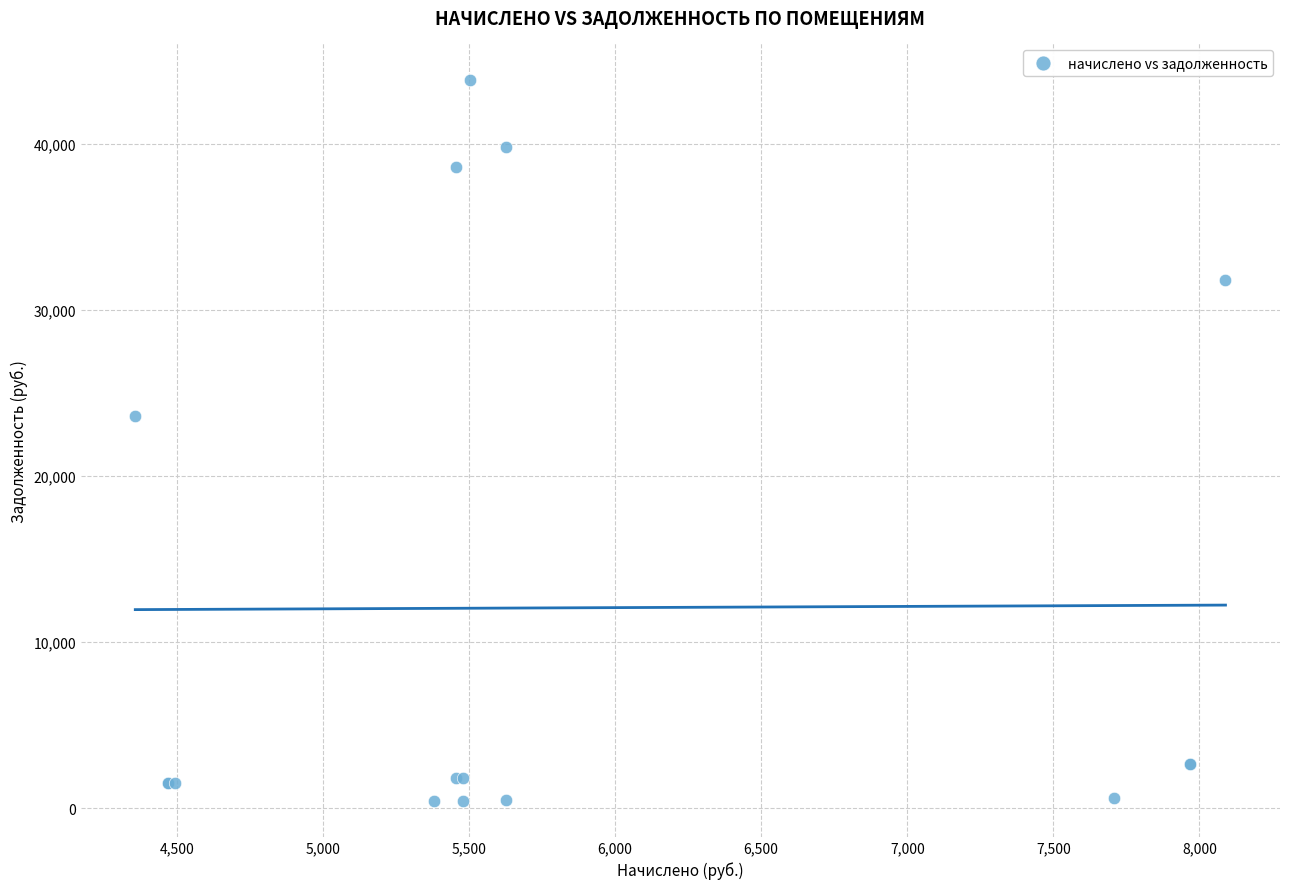

What Y value in the scatter plot is closest to 22153?

23585.5